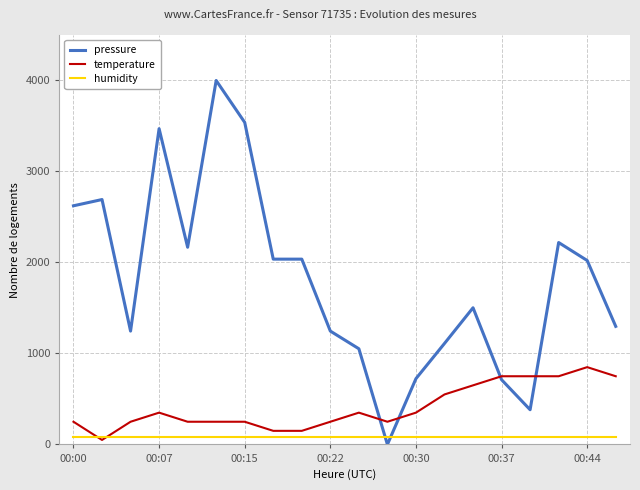

Which series has the largest range (max minus min)?

pressure